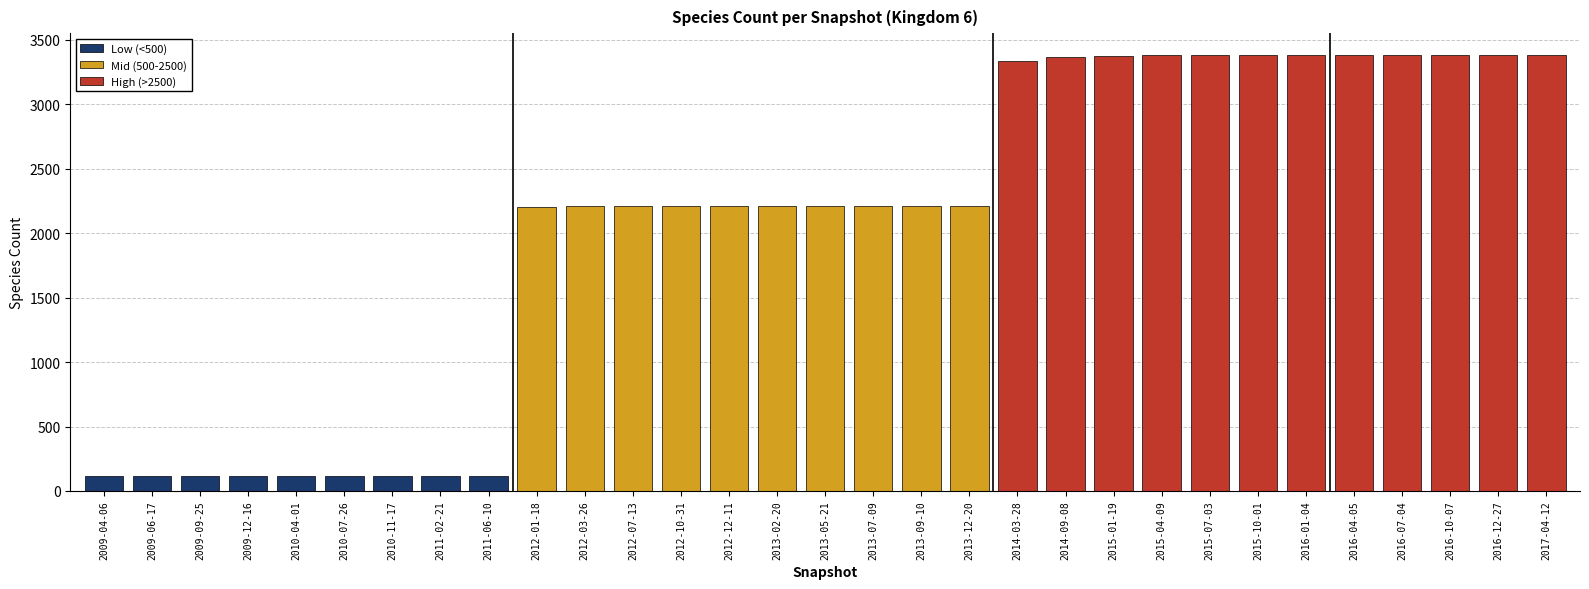

The chart shows a value of 118 at 2010-07-26. True or false?

True